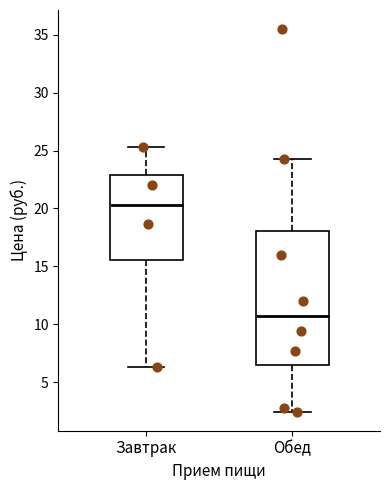

Reading left to right, transcribe this box plot: for each box, give where its median line is, the range the box spans, and where its two whiskers end, as read against the y-axis. The values are not printed on the chart, so give them approximately, as read against the axis.

Завтрак: median 20.5, box 15.5 to 23.0, whiskers 6.5 to 25.5
Обед: median 10.5, box 6.5 to 18.0, whiskers 2.5 to 24.5